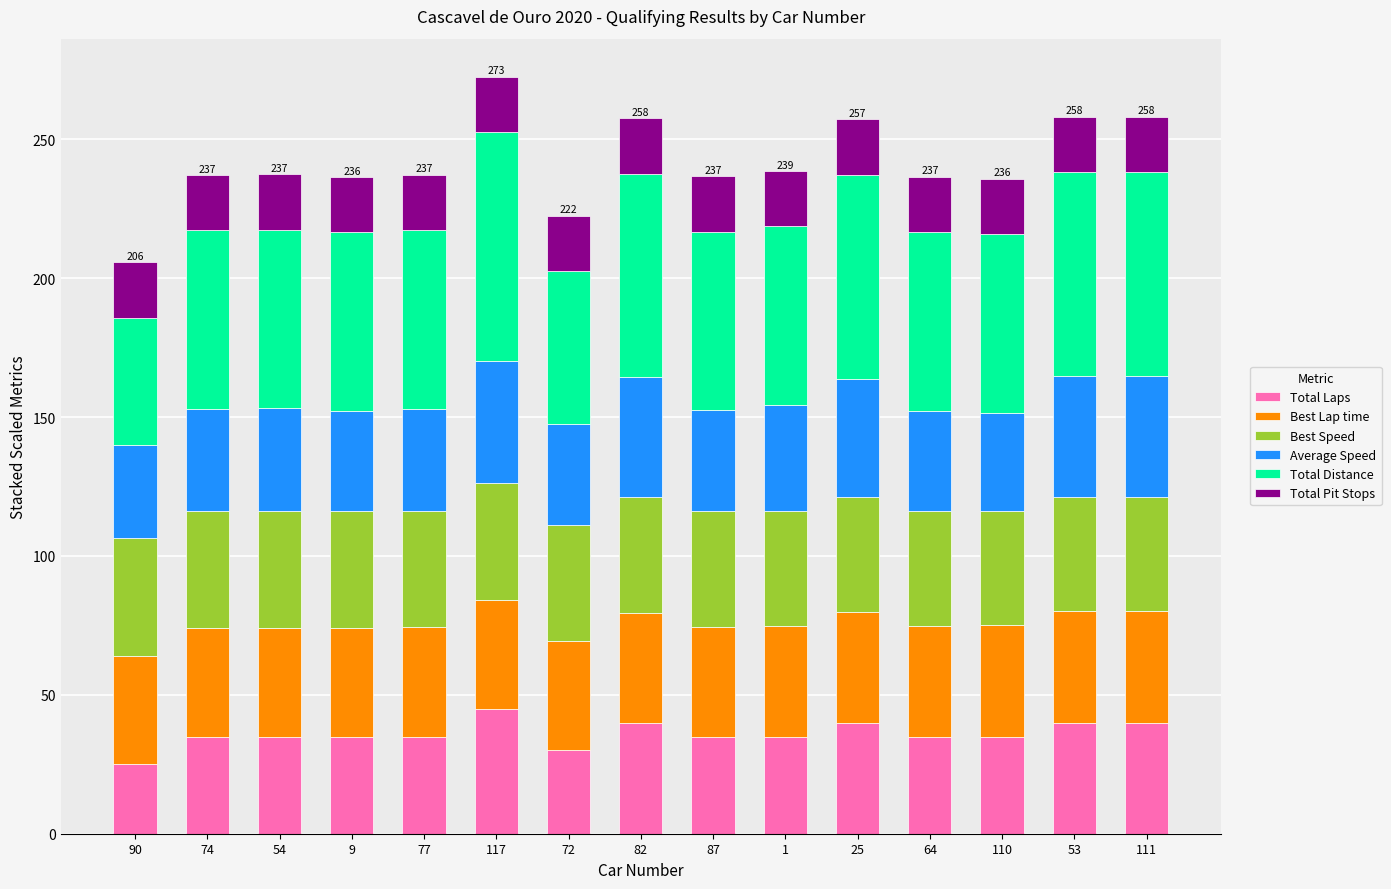

What is the total value across all series at 82?

257.7